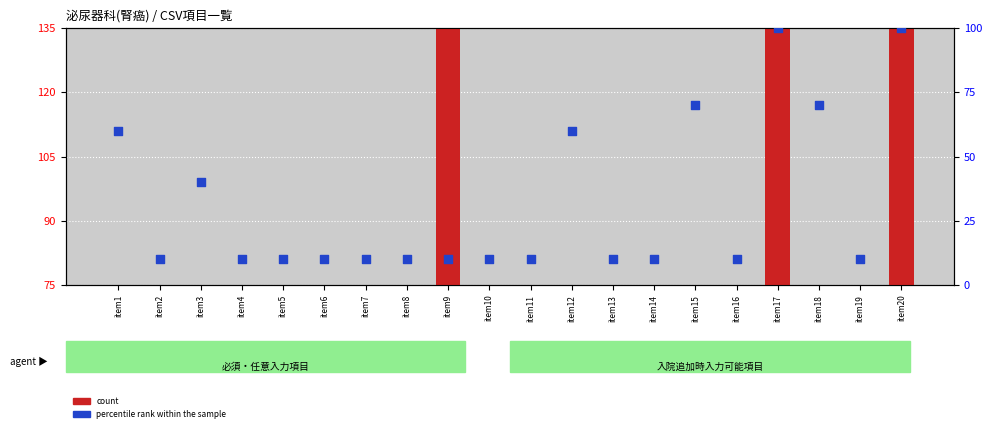

Which series has the largest total across all categories?

percentile rank within the sample